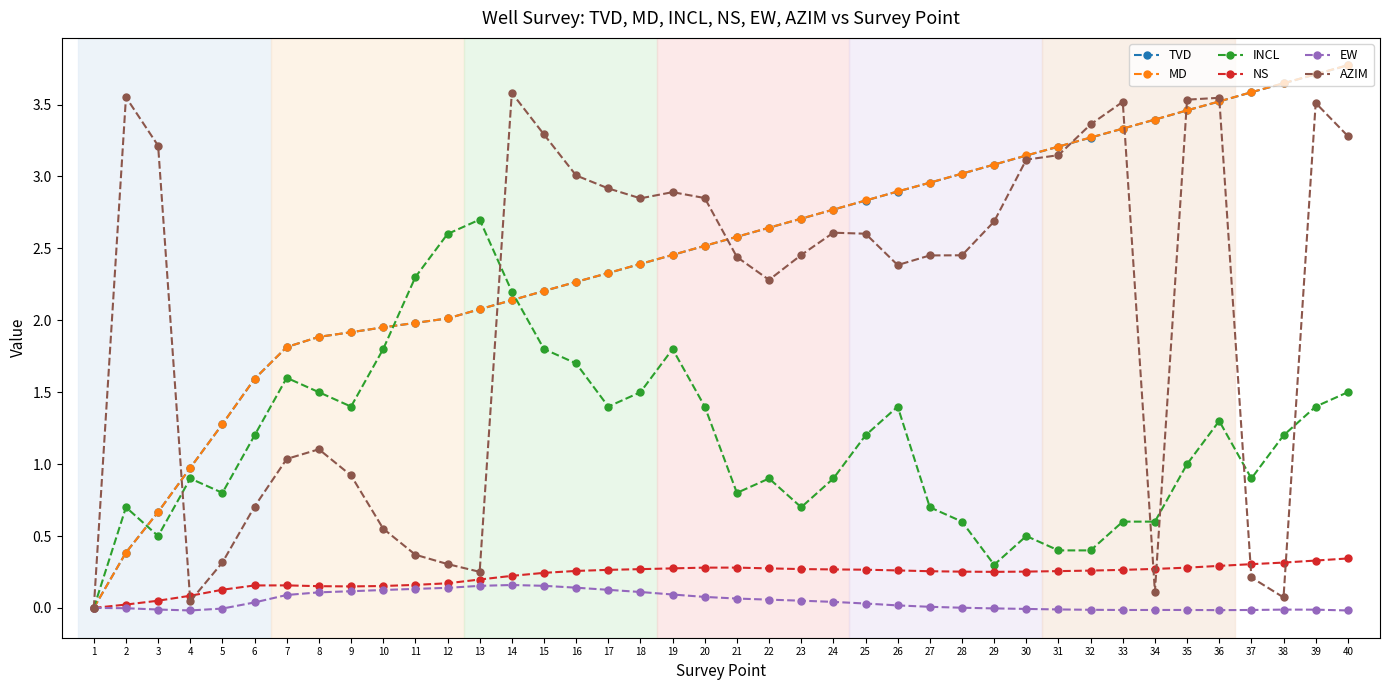

What is the maximum value shown in the chart?

3.8